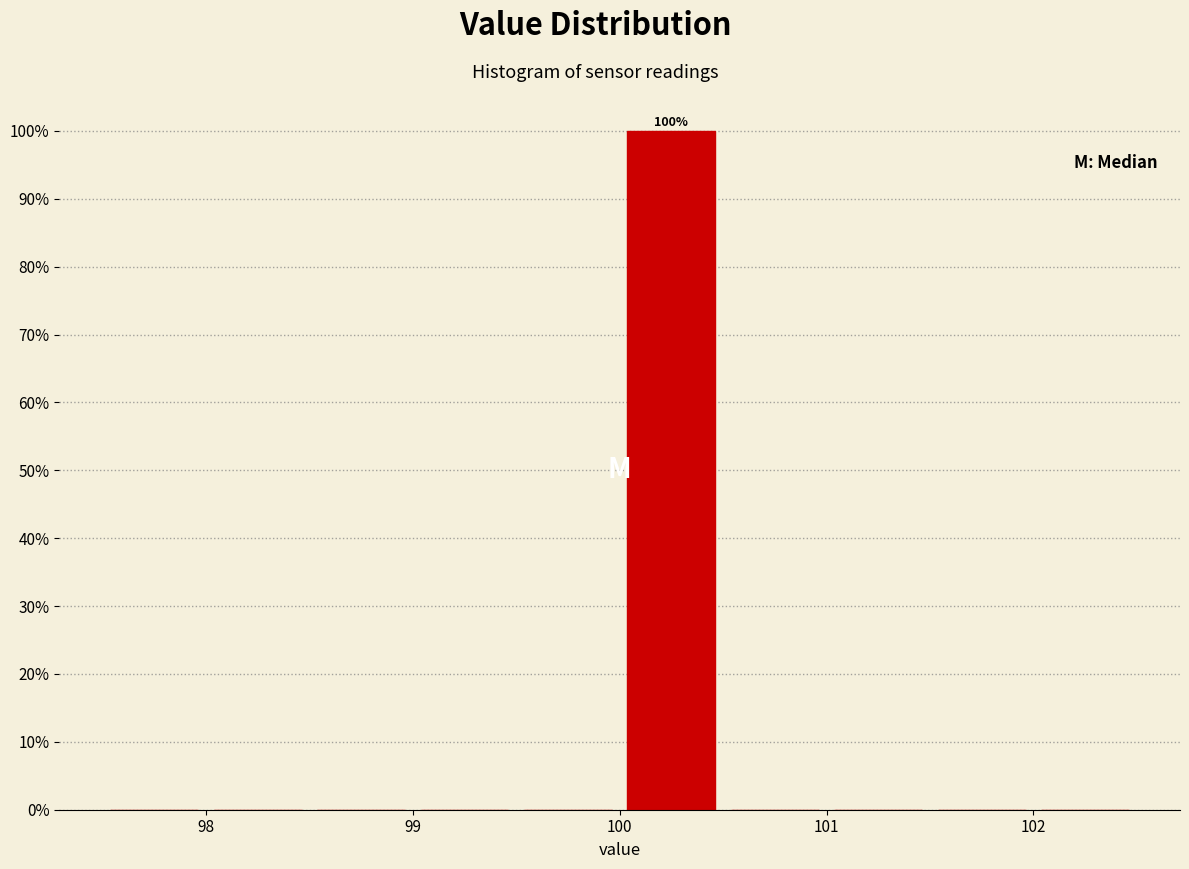

Over which range of the x-axis is the bar tallest?

100.0 to 100.5